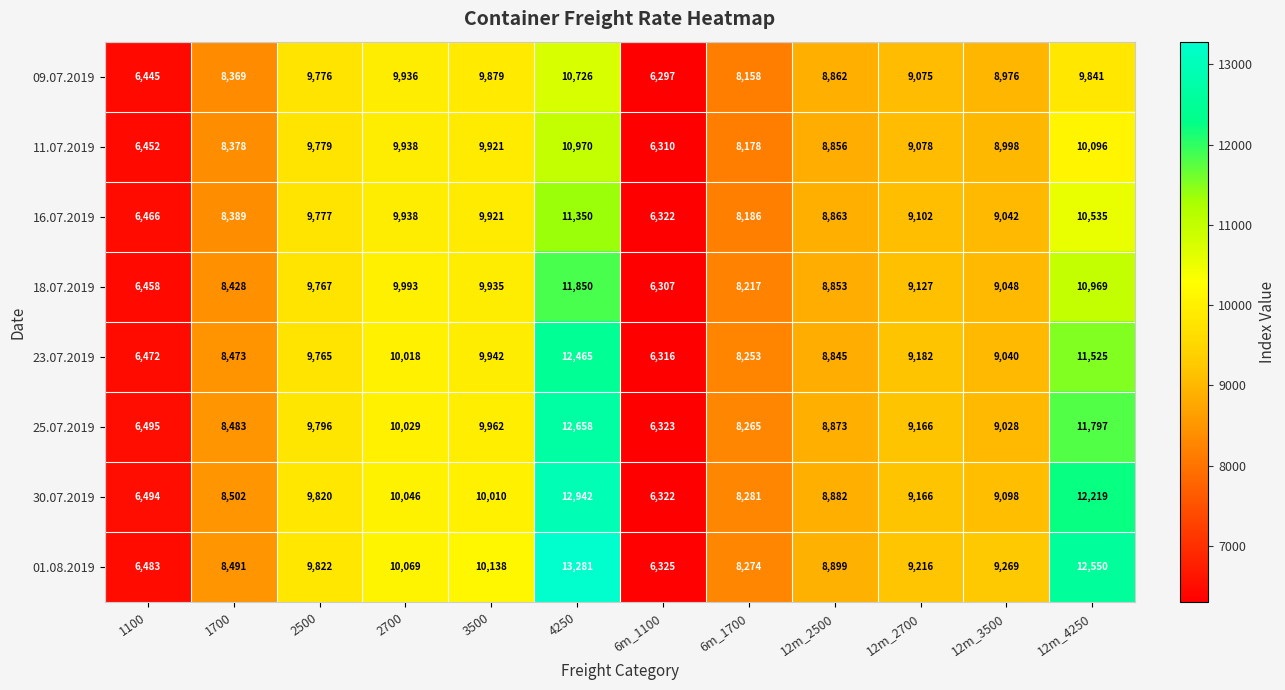

Count the number of data series in this chart.

8